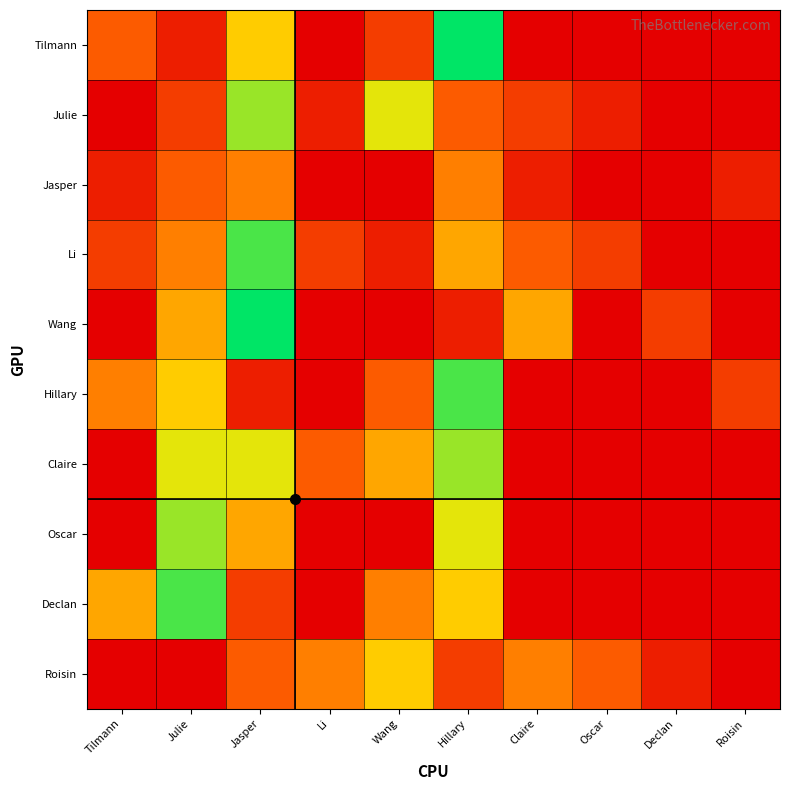

Rank the series by their maximum value, from lowest to highest.

Jasper, Roisin, Julie, Claire, Oscar, Li, Hillary, Declan, Tilmann, Wang